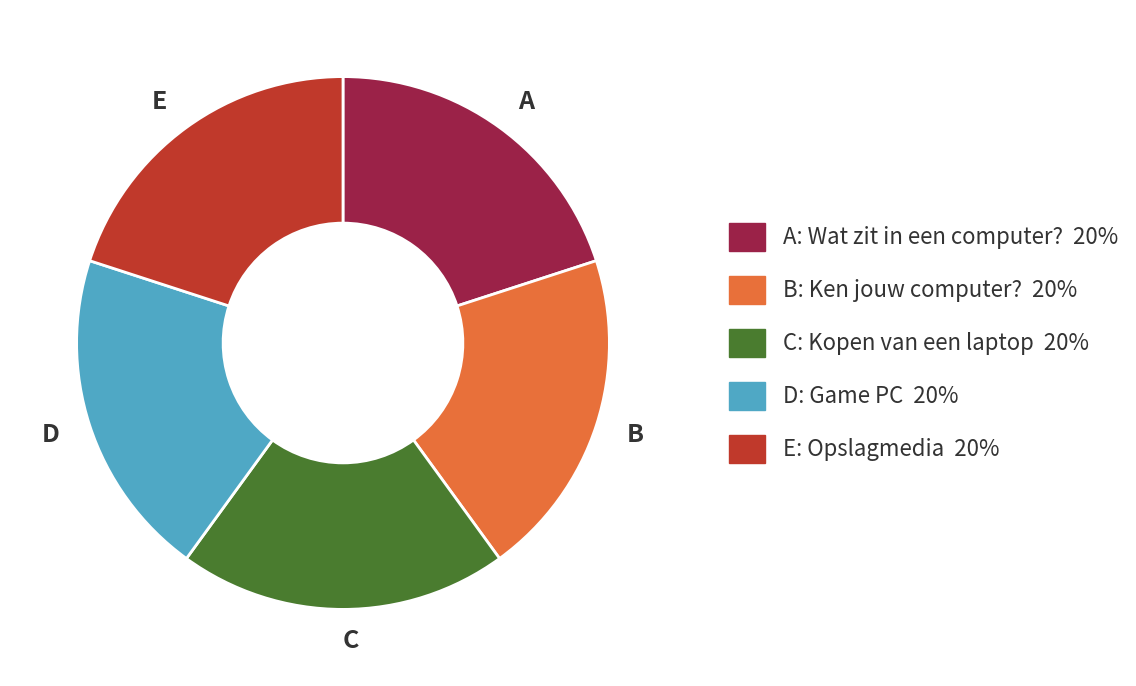

How many segments does this pie chart have?

5